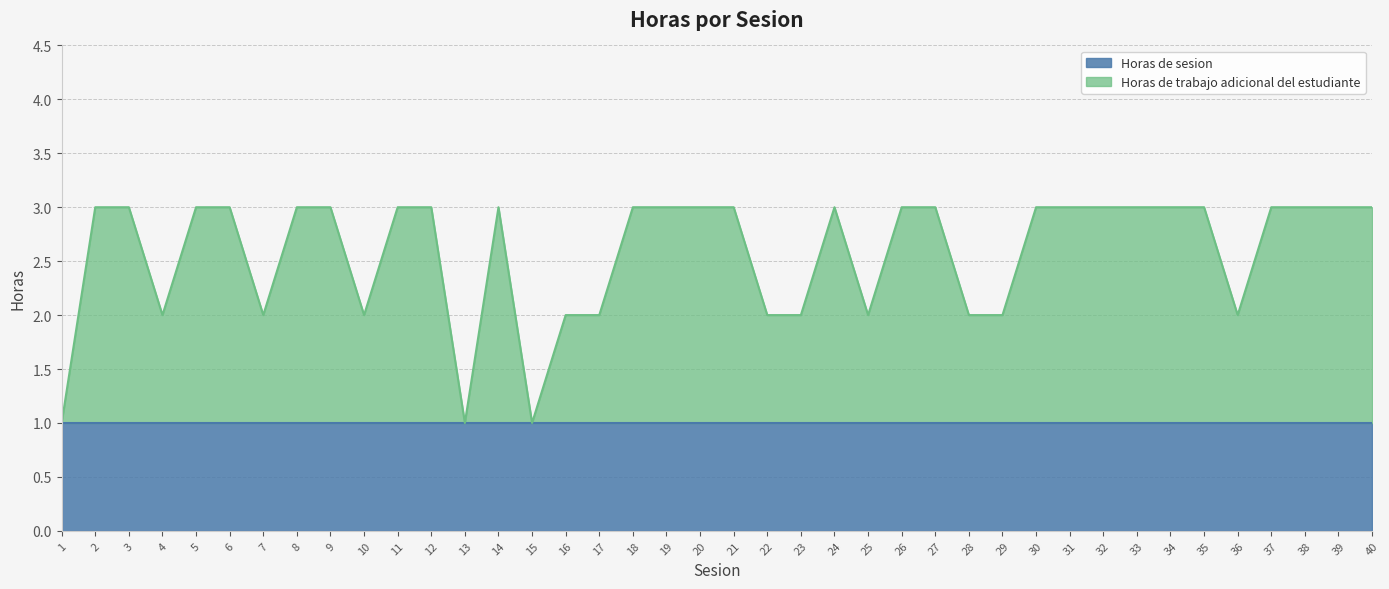

List the labels in order of value, smallest first.

1, 13, 15, 4, 7, 10, 16, 17, 22, 23, 25, 28, 29, 36, 2, 3, 5, 6, 8, 9, 11, 12, 14, 18, 19, 20, 21, 24, 26, 27, 30, 31, 32, 33, 34, 35, 37, 38, 39, 40